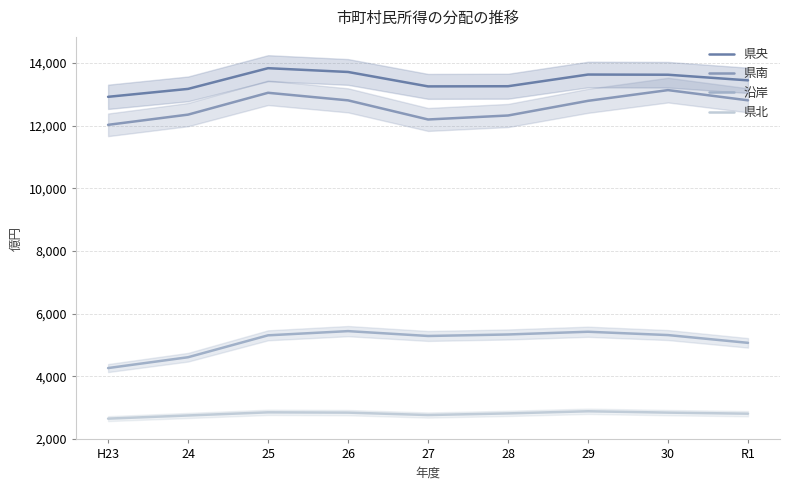

How many data points does each series have?

9